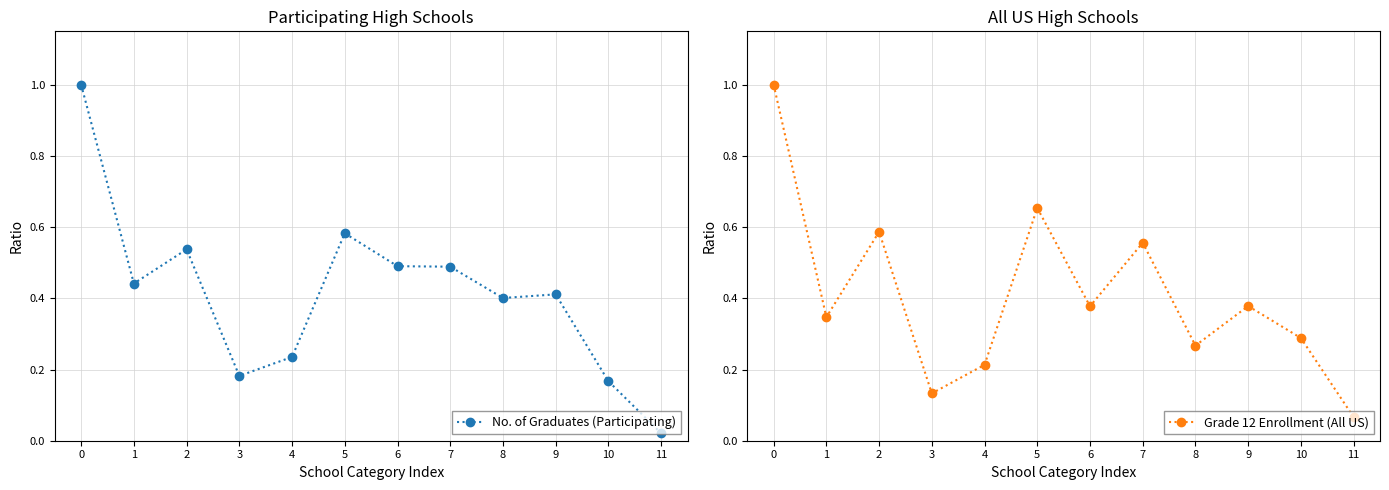

What is the difference between the highest and lowest values at 1?

0.1